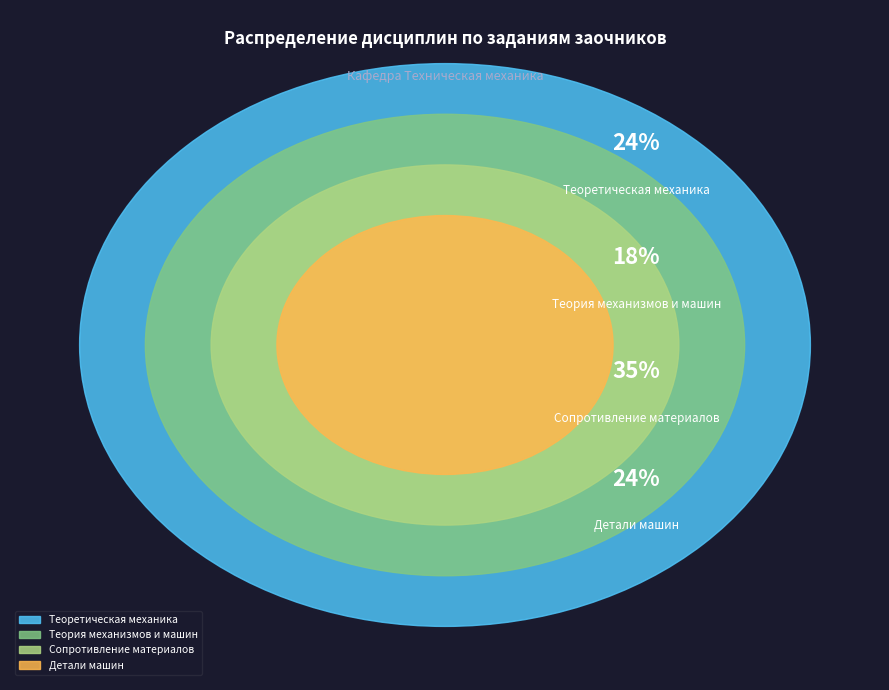

Count the number of slices in the pie.

4